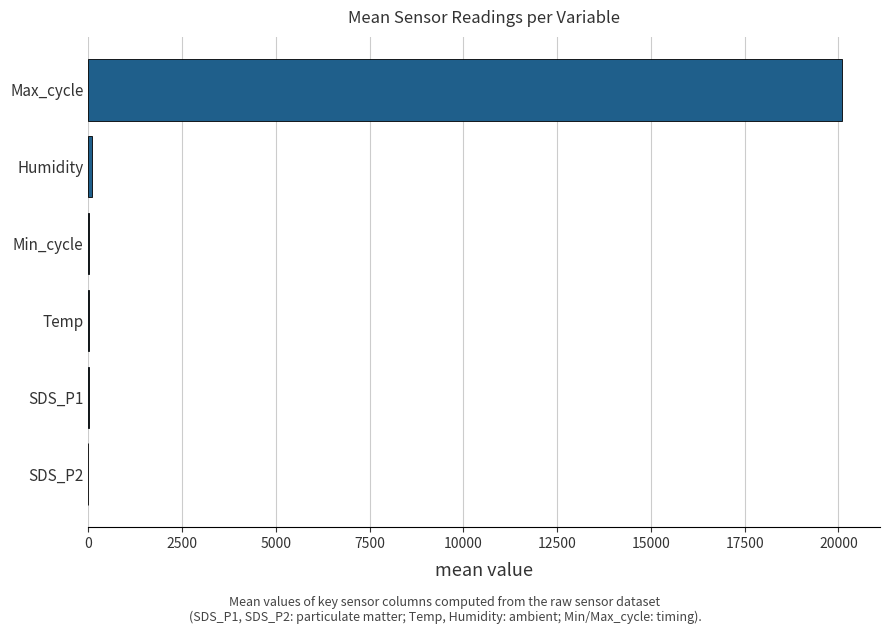

Count the number of categories in the chart.

6